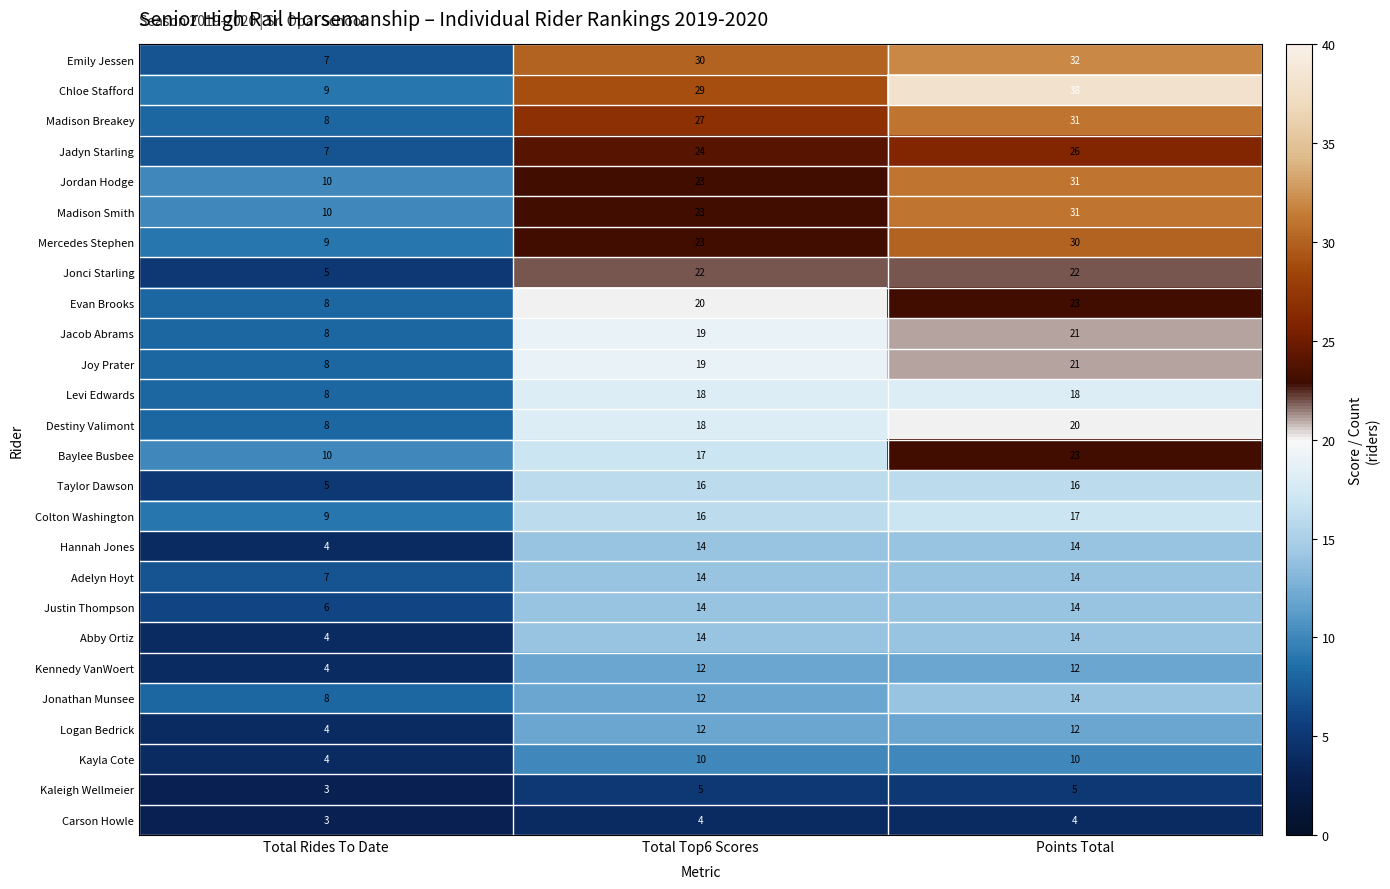

What is the difference between the maximum and minimum values in the Madison Breakey series?

23